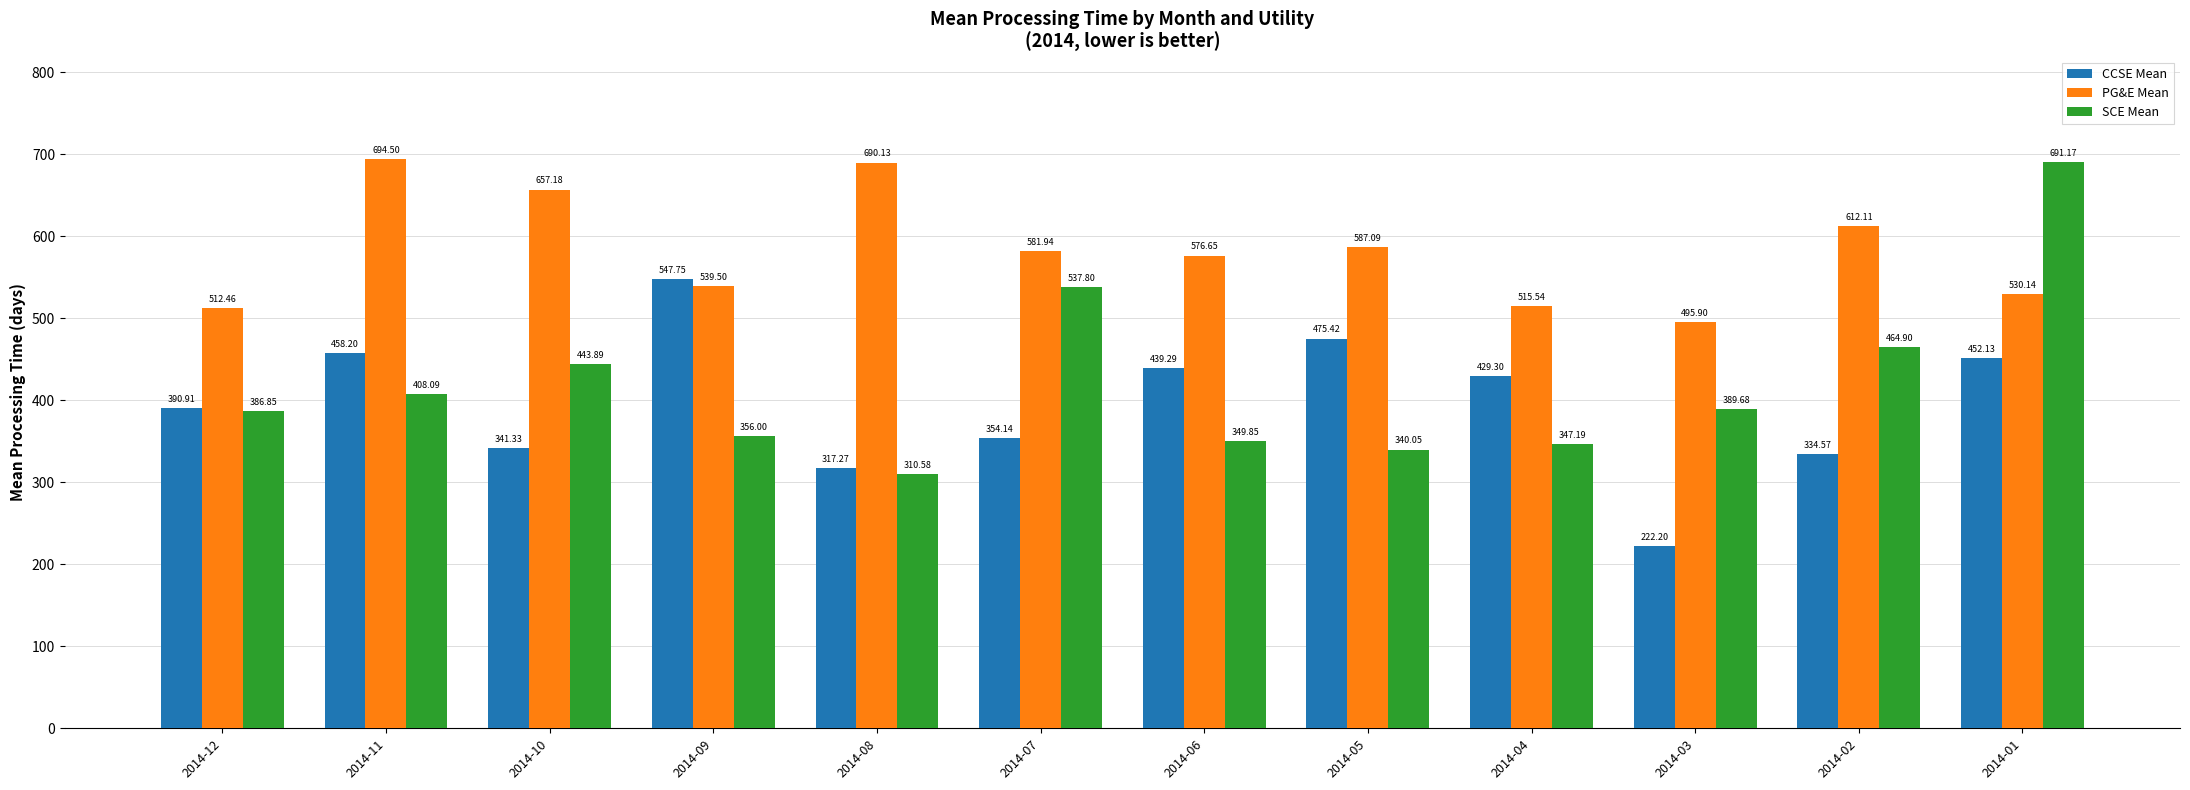

Does the chart contain any negative values?

No